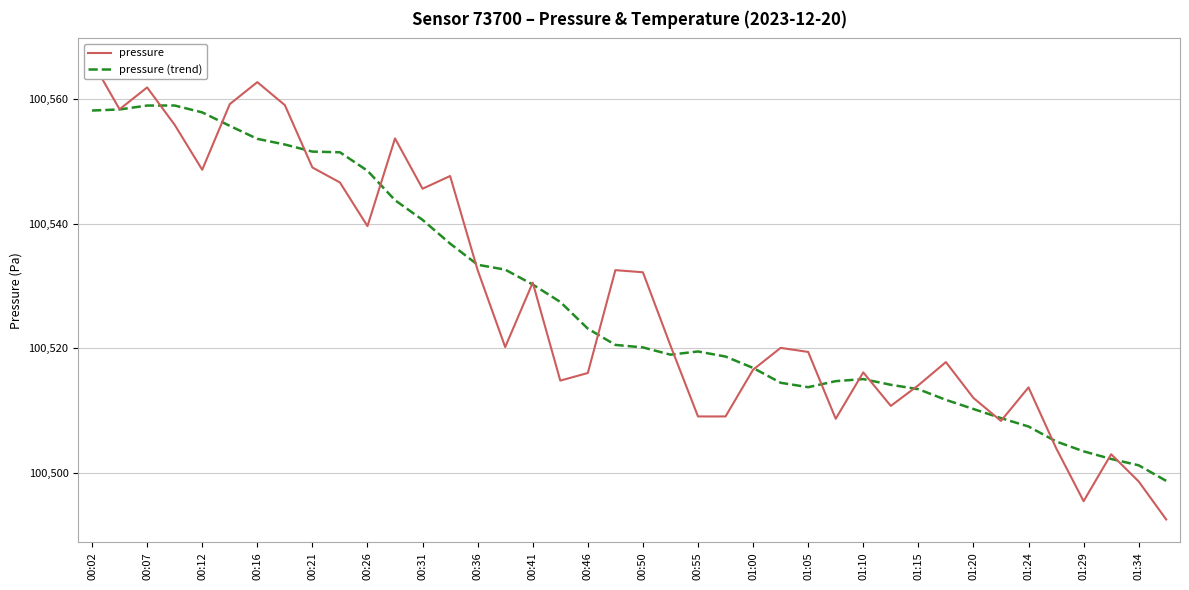

What is the highest value of the pressure series?

100566.0